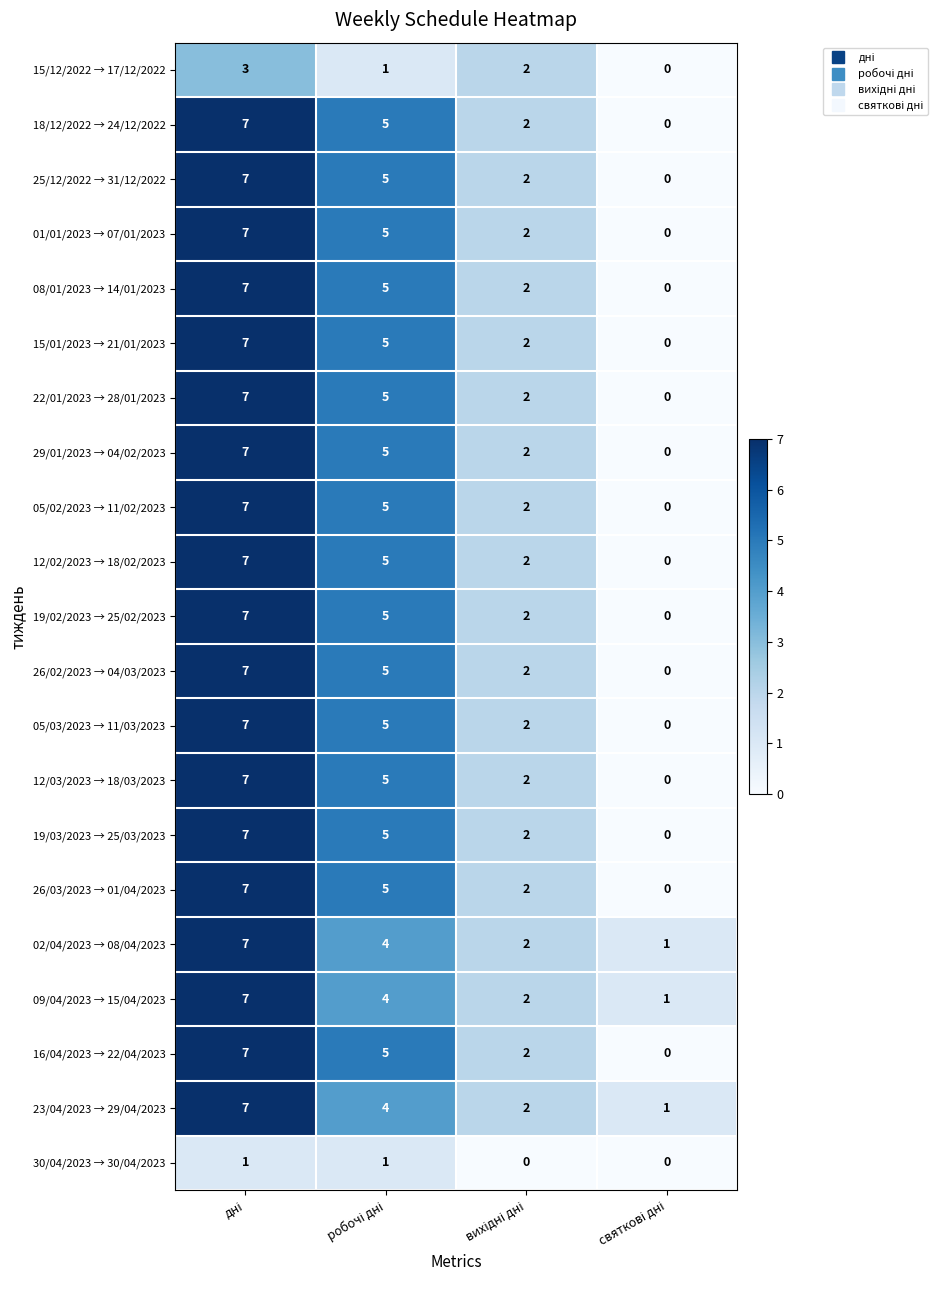

What is the maximum value shown in the chart?

7